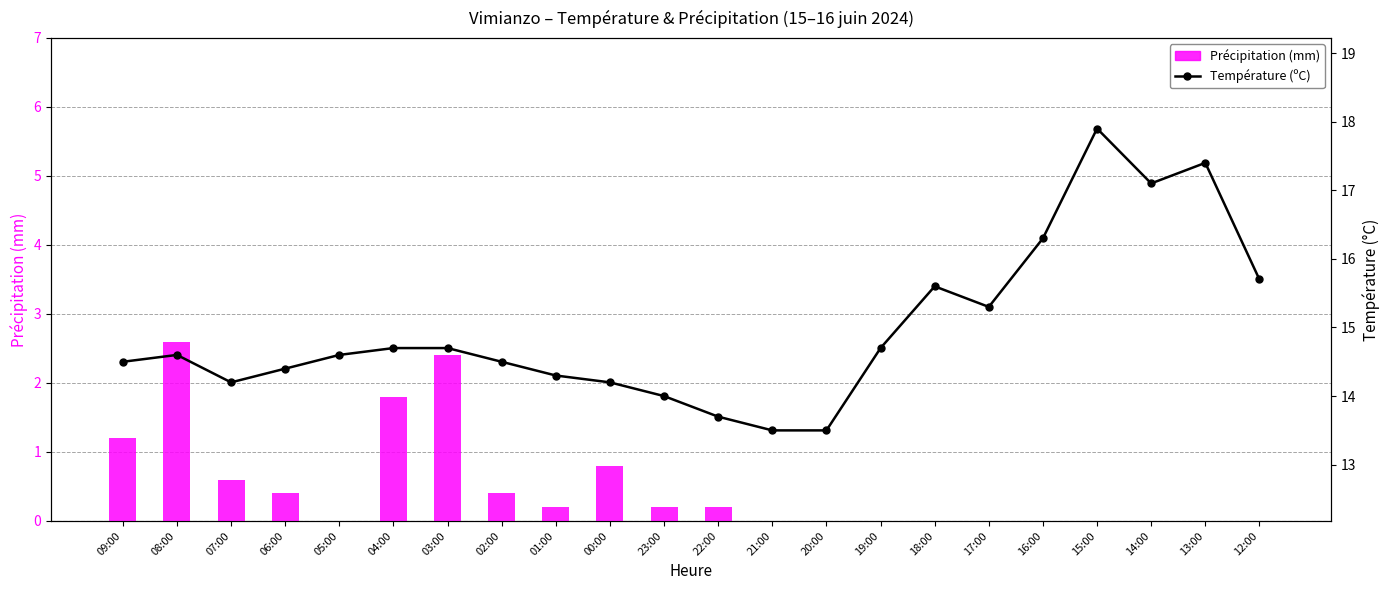

Which has a higher value, 14:00 or 01:00?

01:00